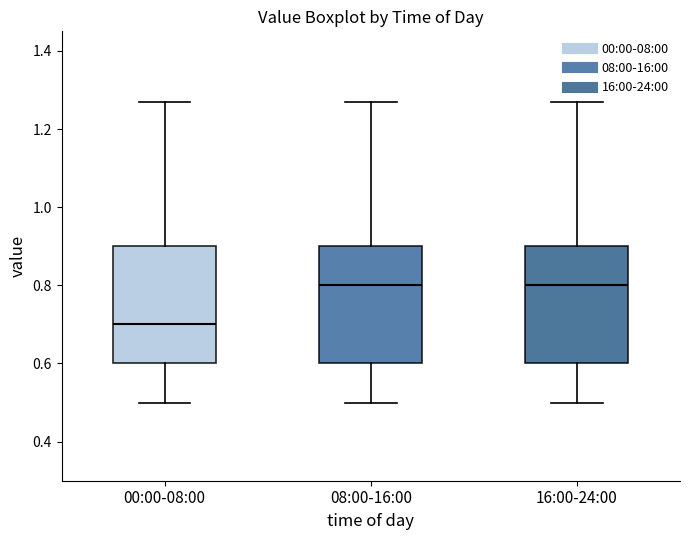

Reading left to right, transcribe this box plot: for each box, give where its median line is, the range the box spans, and where its two whiskers end, as read against the y-axis. The values are not printed on the chart, so give them approximately, as read against the axis.

00:00-08:00: median 0.70, box 0.60 to 0.90, whiskers 0.50 to 1.28
08:00-16:00: median 0.80, box 0.60 to 0.90, whiskers 0.50 to 1.28
16:00-24:00: median 0.80, box 0.60 to 0.90, whiskers 0.50 to 1.28